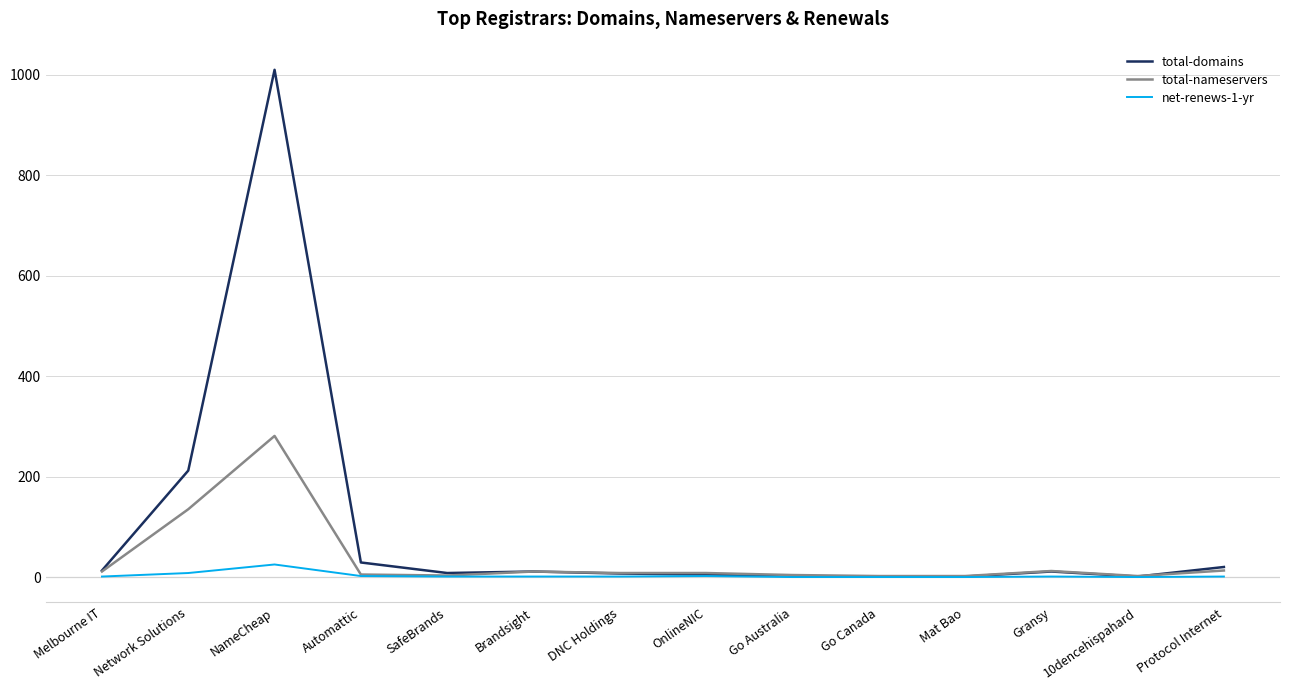

Rank the series by their average value, from highest to lowest.

total-domains, total-nameservers, net-renews-1-yr